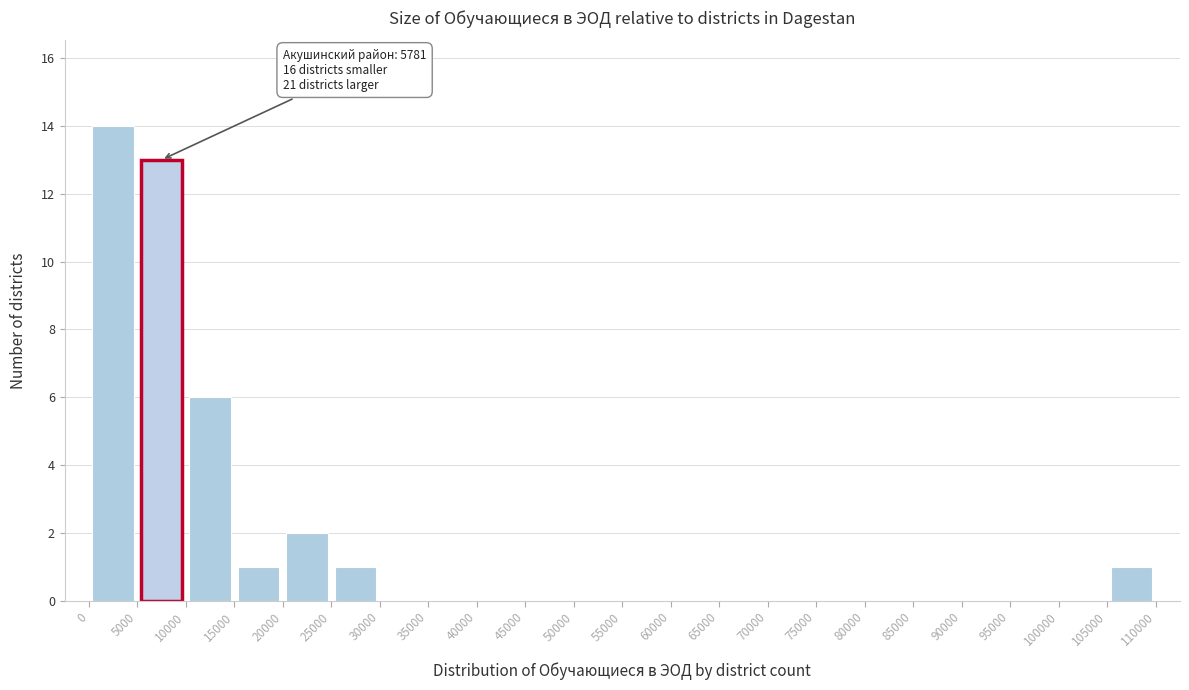

Which range on the x-axis has the tallest bar?

0 to 5000